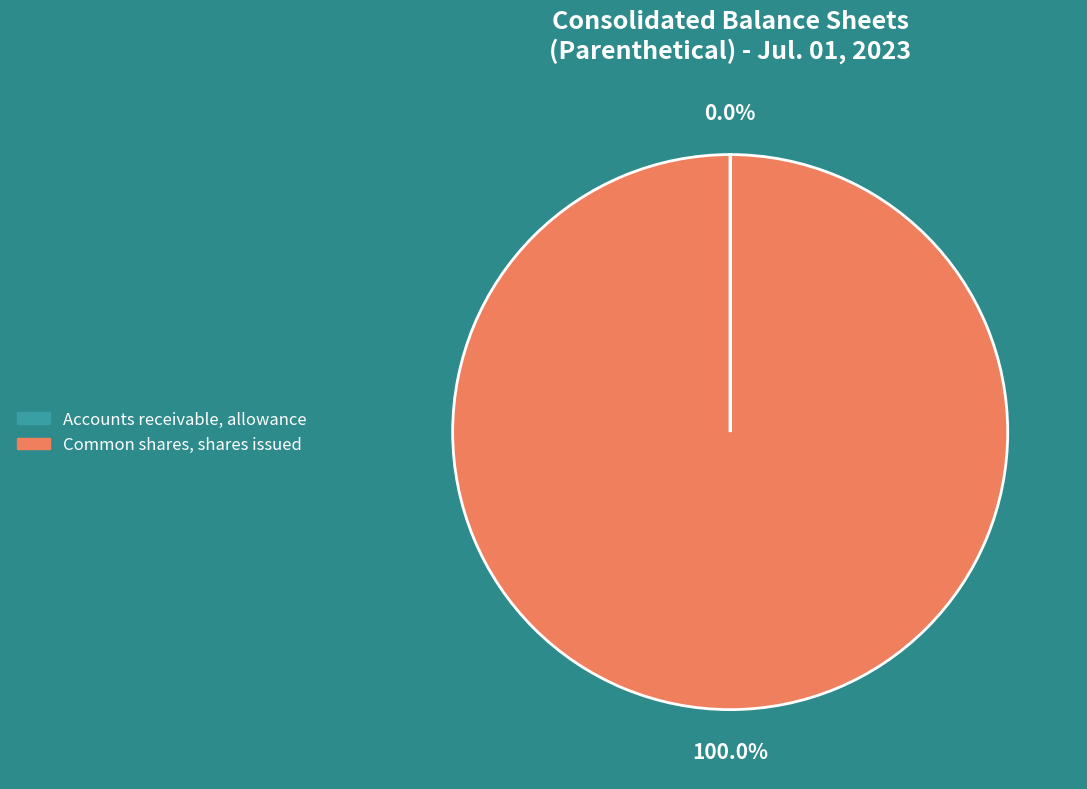

Is there any slice that represents more than half of the pie?

Yes